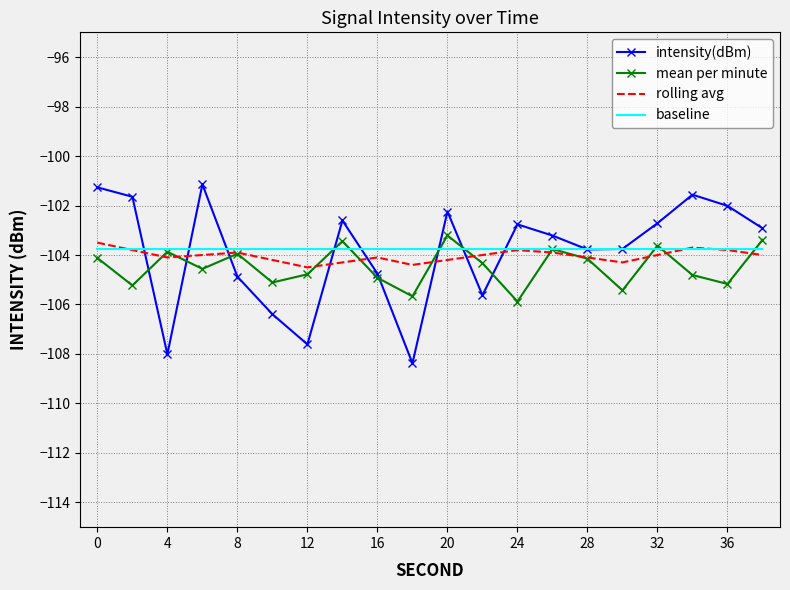

What is the maximum value shown in the chart?

-101.1